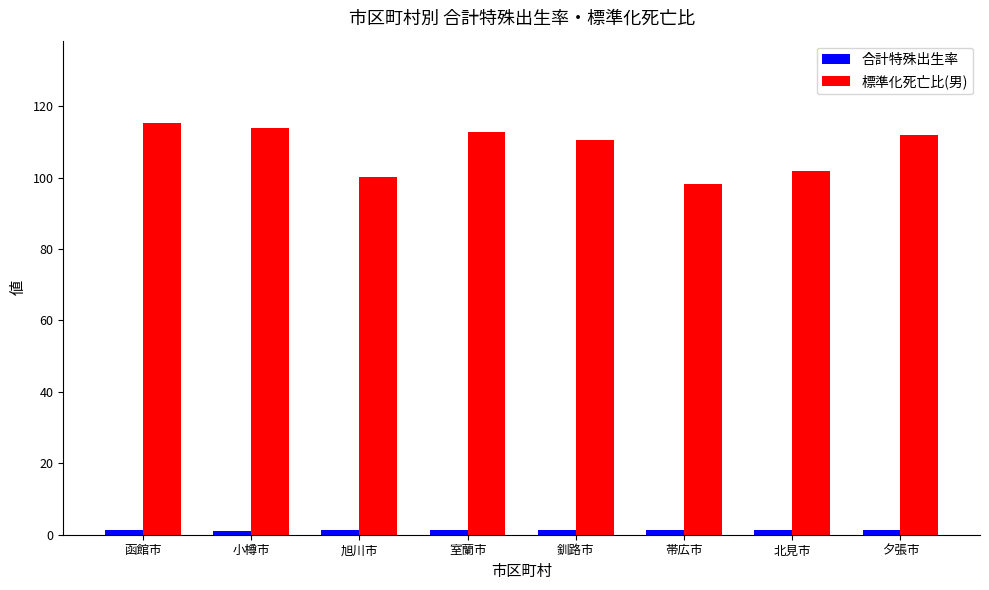

Which series has the largest total across all categories?

標準化死亡比(男)